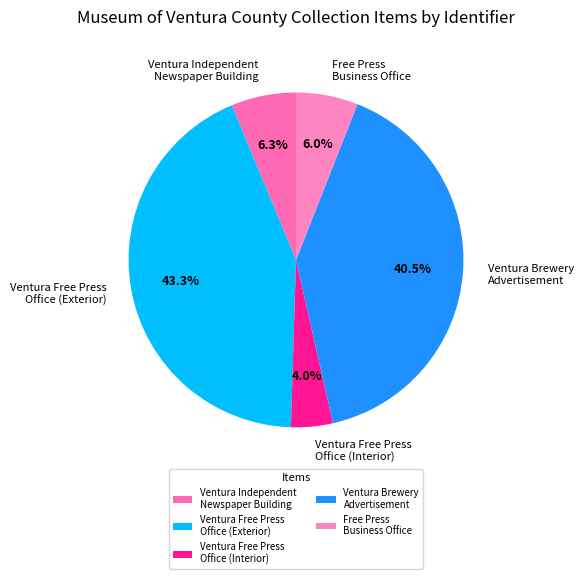

To the nearest percent, what is the difference between the largest and smallest slice percentages?

39%